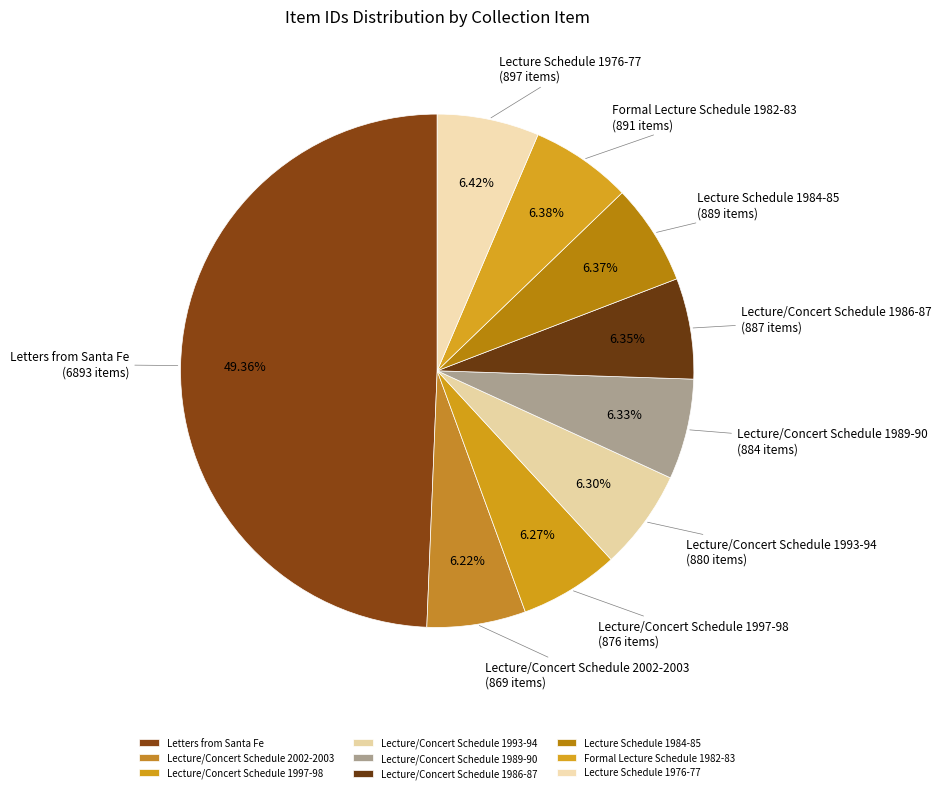

What is the largest slice in the pie chart?

Letters from Santa Fe